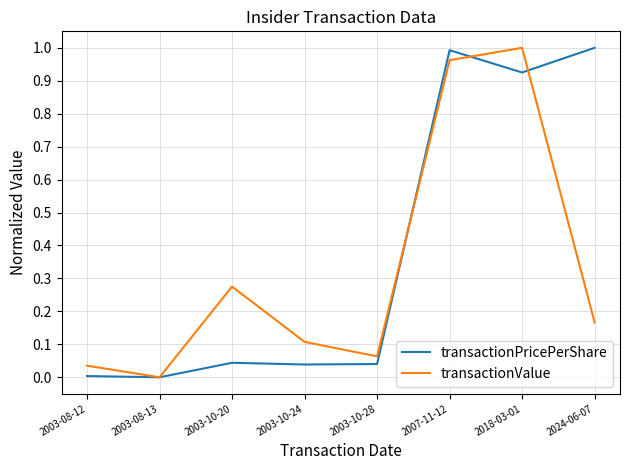

Rank the categories by transactionValue value from lowest to highest.

2003-08-13, 2003-08-12, 2003-10-28, 2003-10-24, 2024-06-07, 2003-10-20, 2007-11-12, 2018-03-01